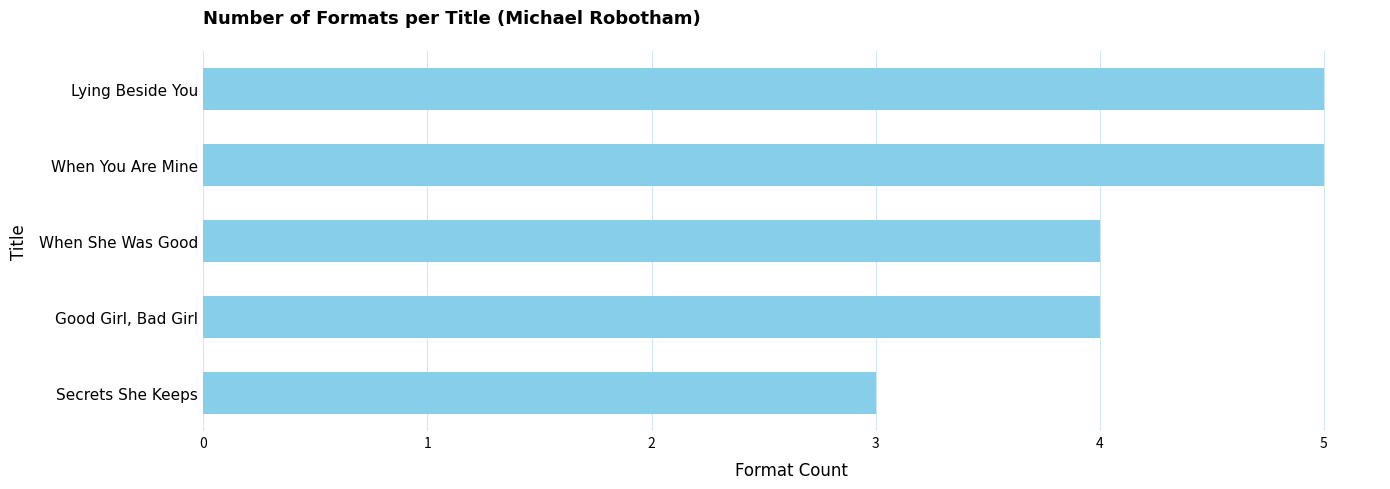

Is it true that the value at When You Are Mine is 2?

False